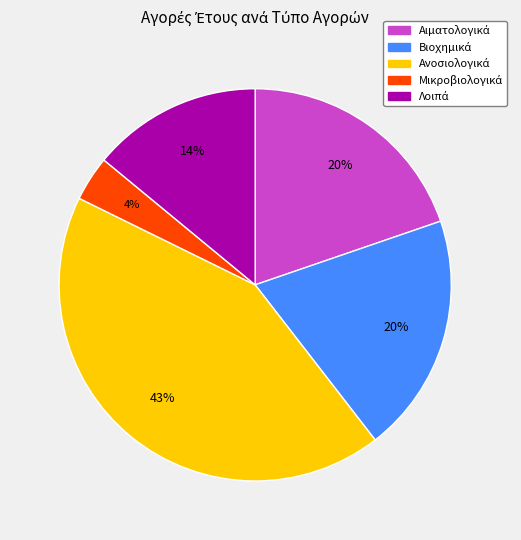

Is there a majority slice in this chart?

No